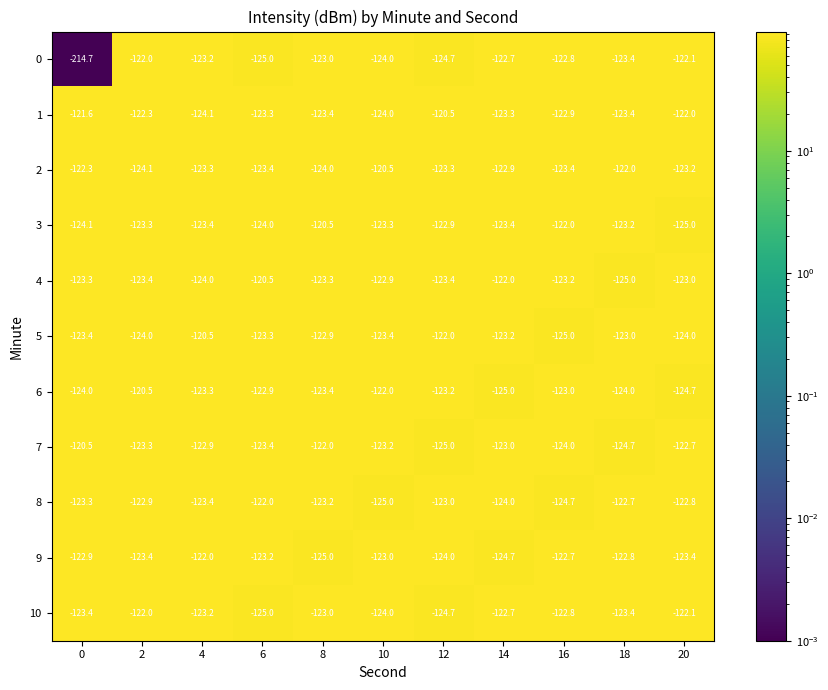

What is the difference between the second highest and minimum values in the 1 series?

2.5